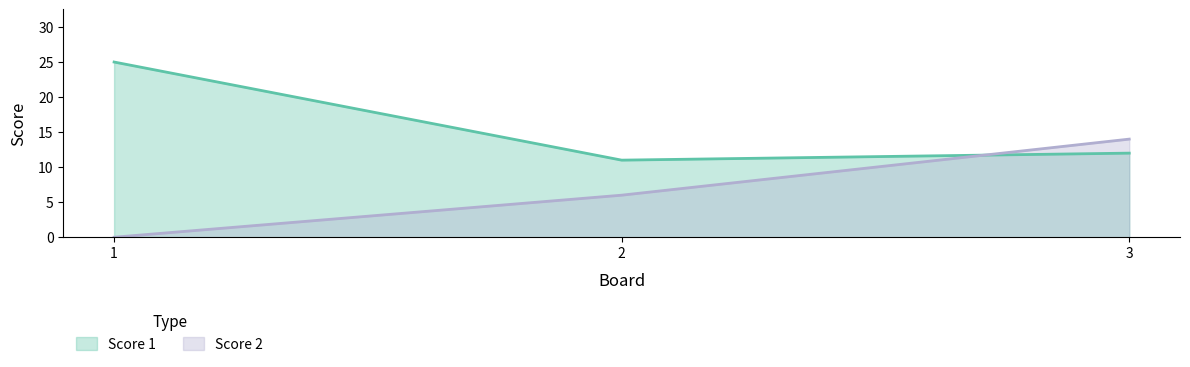

How many values in Score 2 are above zero?

2